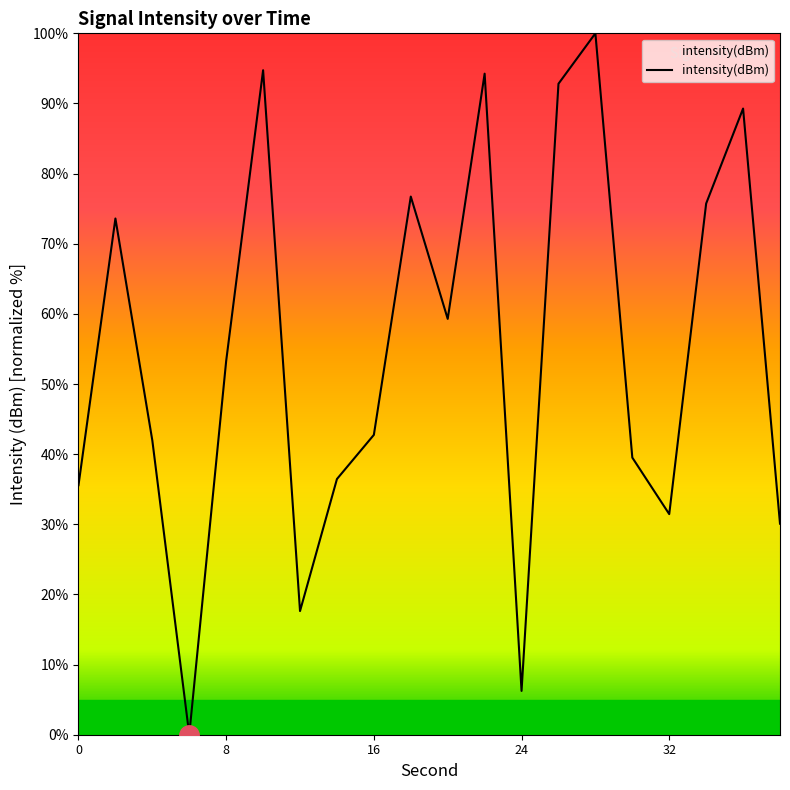

What is the difference between the maximum and minimum values?

100.0